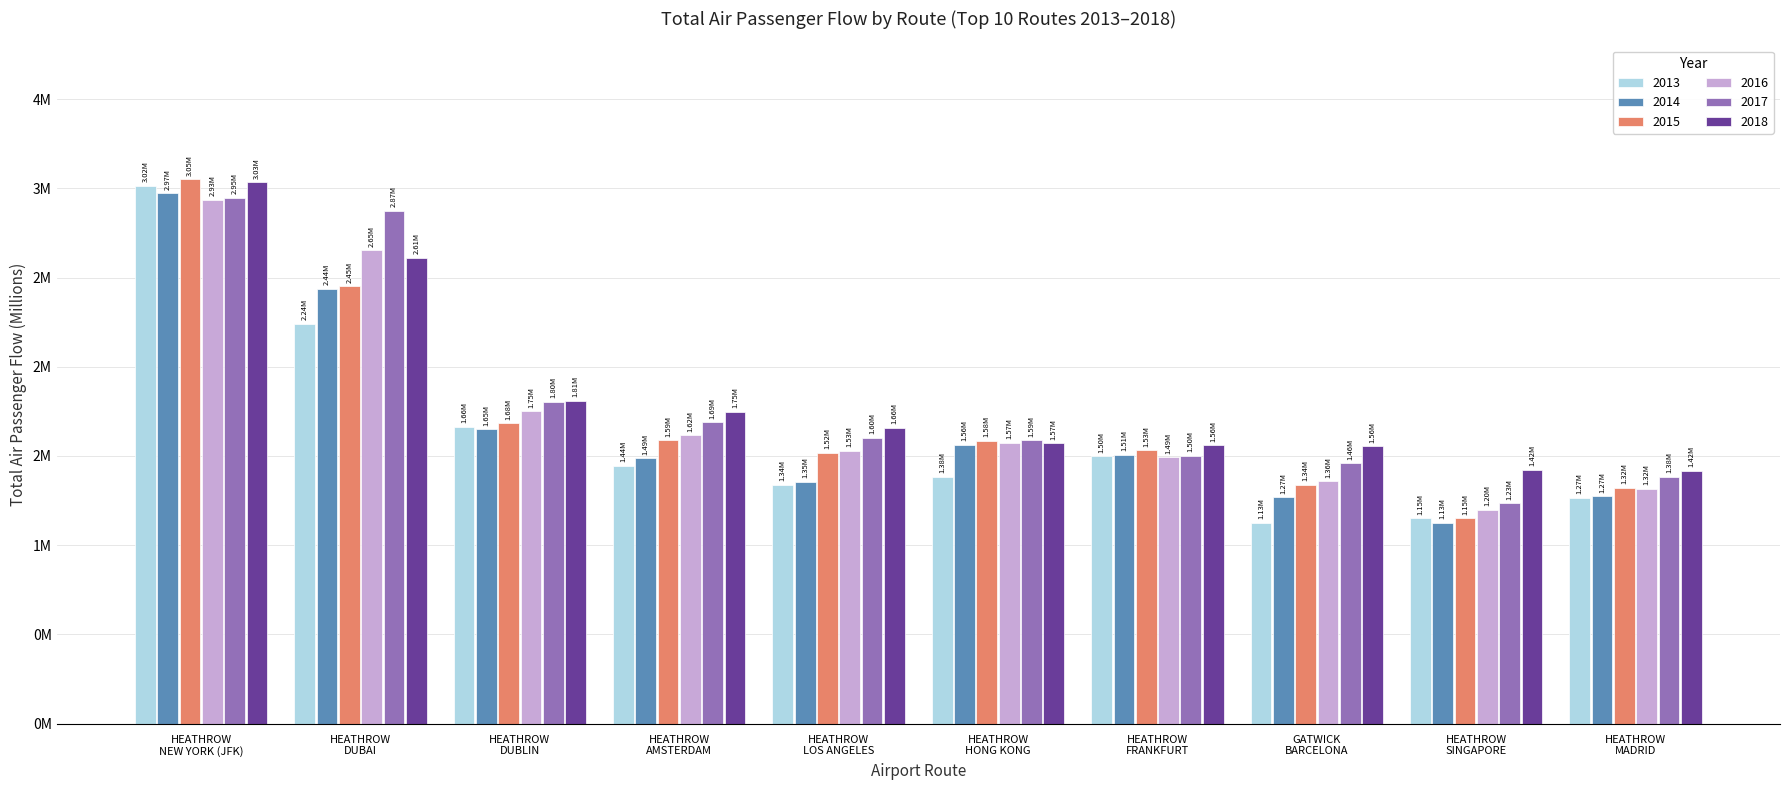

What is the difference between the second highest and second lowest values in the 2015 series?

1.1